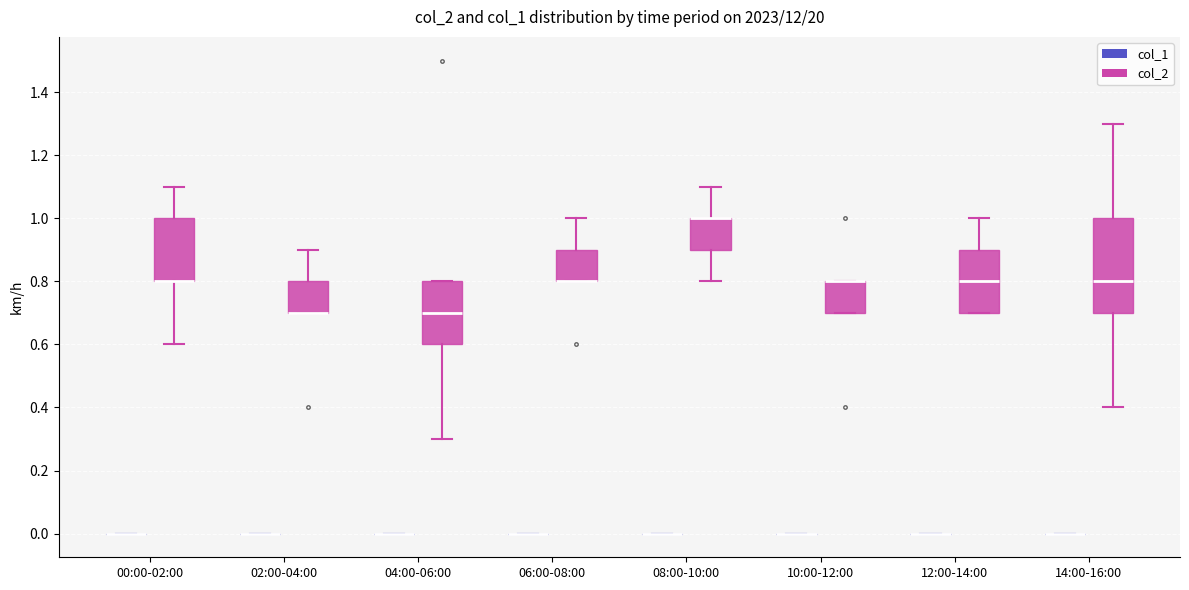

Reading left to right, read every box against the y-axis: the position of its median line, the range the box covers, and the ends of its whiskers. The values are not printed on the chart, so give them approximately, as read against the axis.

00:00-02:00 (col_1): box collapsed to a line at 0.0, whiskers 0.0 to 0.0
00:00-02:00 (col_2): median 0.8 (drawn on the box's lower edge), box 0.8 to 1.0, whiskers 0.6 to 1.1
02:00-04:00 (col_1): box collapsed to a line at 0.0, whiskers 0.0 to 0.0
02:00-04:00 (col_2): median 0.7 (drawn on the box's lower edge), box 0.7 to 0.8, whiskers 0.7 to 0.9
04:00-06:00 (col_1): box collapsed to a line at 0.0, whiskers 0.0 to 0.0
04:00-06:00 (col_2): median 0.7, box 0.6 to 0.8, whiskers 0.3 to 0.8
06:00-08:00 (col_1): box collapsed to a line at 0.0, whiskers 0.0 to 0.0
06:00-08:00 (col_2): median 0.8 (drawn on the box's lower edge), box 0.8 to 0.9, whiskers 0.8 to 1.0
08:00-10:00 (col_1): box collapsed to a line at 0.0, whiskers 0.0 to 0.0
08:00-10:00 (col_2): median 1.0 (drawn on the box's upper edge), box 0.9 to 1.0, whiskers 0.8 to 1.1
10:00-12:00 (col_1): box collapsed to a line at 0.0, whiskers 0.0 to 0.0
10:00-12:00 (col_2): median 0.8 (drawn on the box's upper edge), box 0.7 to 0.8, whiskers 0.7 to 0.8
12:00-14:00 (col_1): box collapsed to a line at 0.0, whiskers 0.0 to 0.0
12:00-14:00 (col_2): median 0.8, box 0.7 to 0.9, whiskers 0.7 to 1.0
14:00-16:00 (col_1): box collapsed to a line at 0.0, whiskers 0.0 to 0.0
14:00-16:00 (col_2): median 0.8, box 0.7 to 1.0, whiskers 0.4 to 1.3